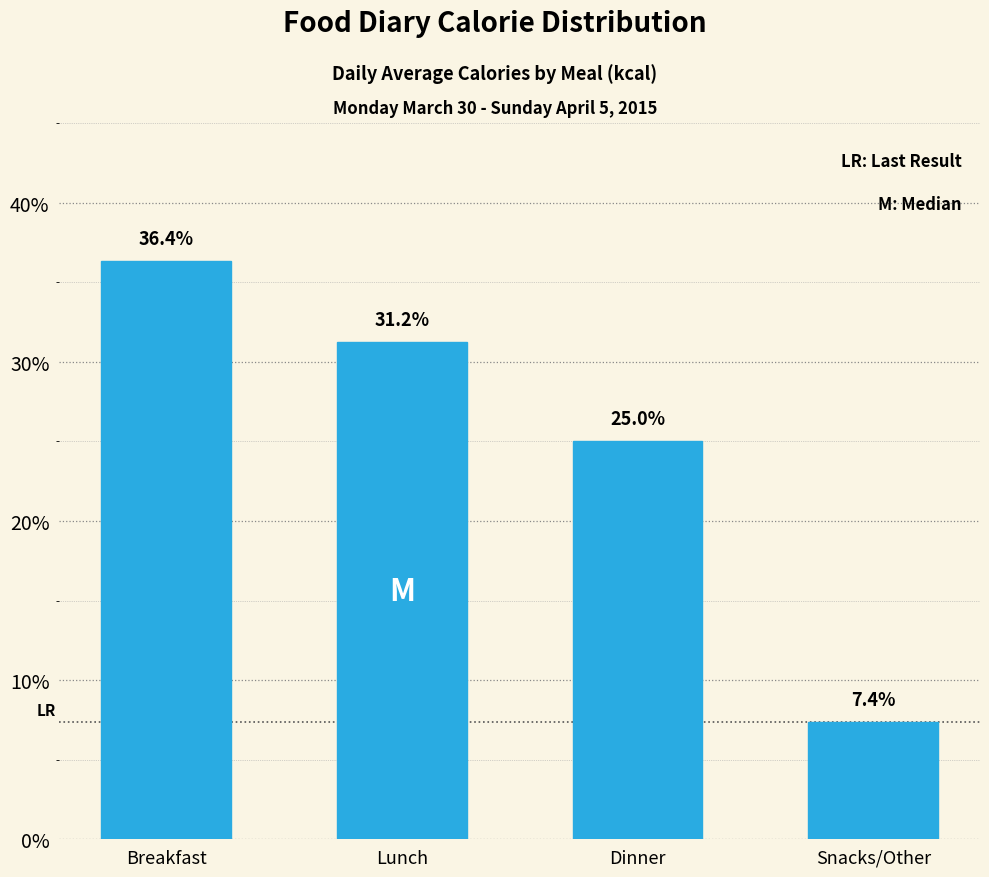

Reading right to left, extract all data points from this chart.

7.4	25.0	31.2	36.4